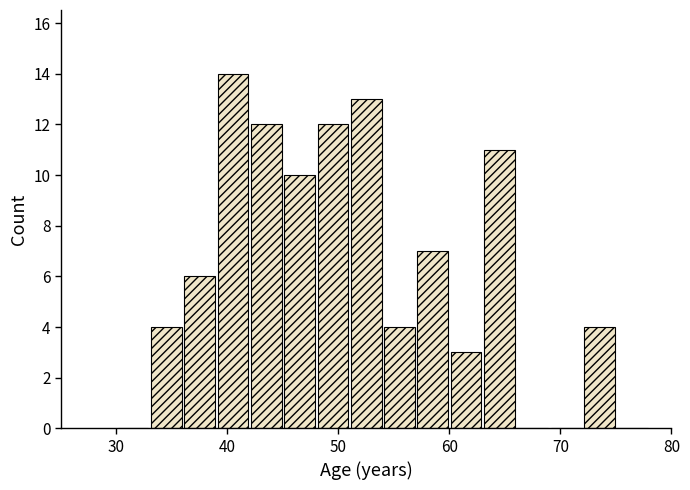

Read against the x-axis, roughly where is the centre of the tallest bar?

41